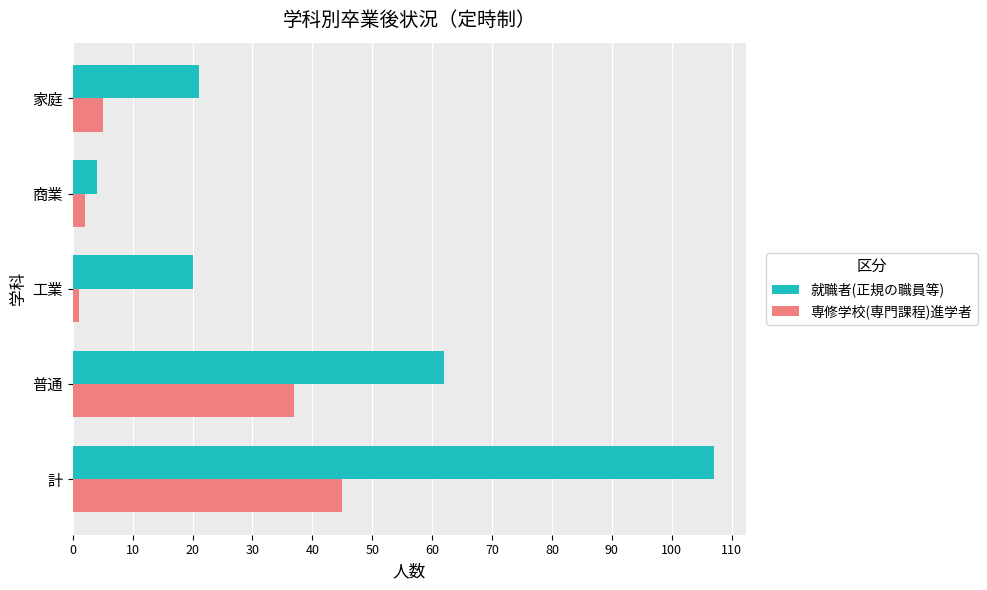

Count the number of data series in this chart.

2